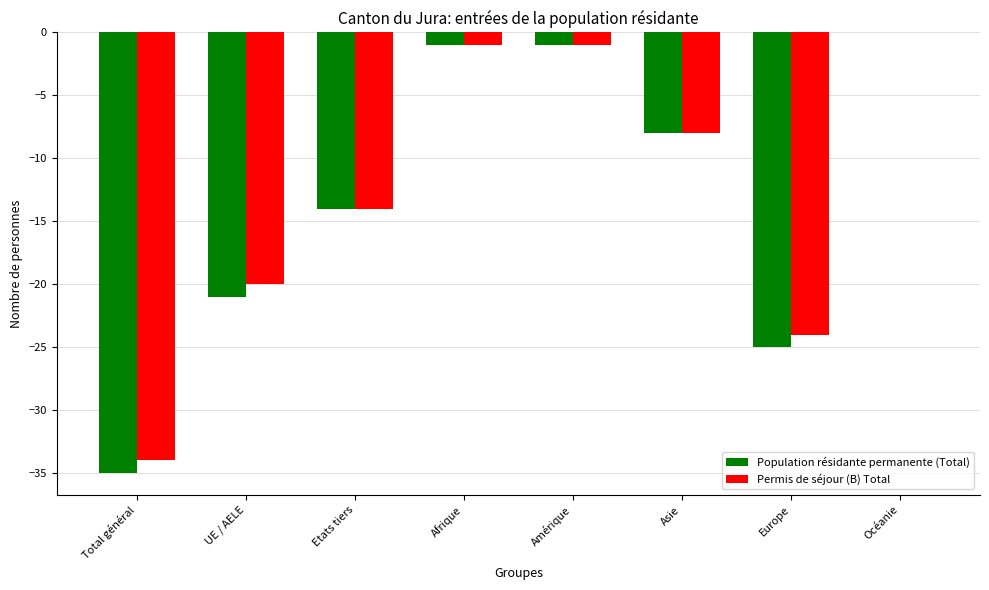

Reading left to right, what are all the values shown in this chart?

Population résidante permanente (Total): Total général=-35	UE / AELE=-21	Etats tiers=-14	Afrique=-1	Amérique=-1	Asie=-8	Europe=-25	Océanie=0
Permis de séjour (B) Total: Total général=-34	UE / AELE=-20	Etats tiers=-14	Afrique=-1	Amérique=-1	Asie=-8	Europe=-24	Océanie=0